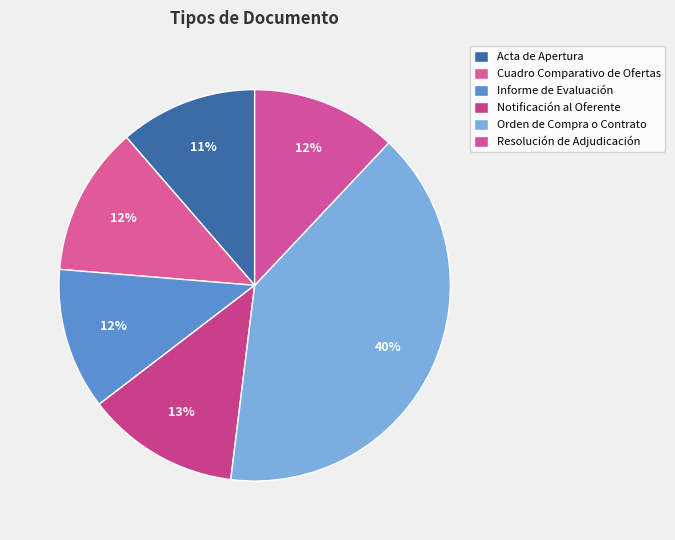

Count the number of slices in the pie.

6